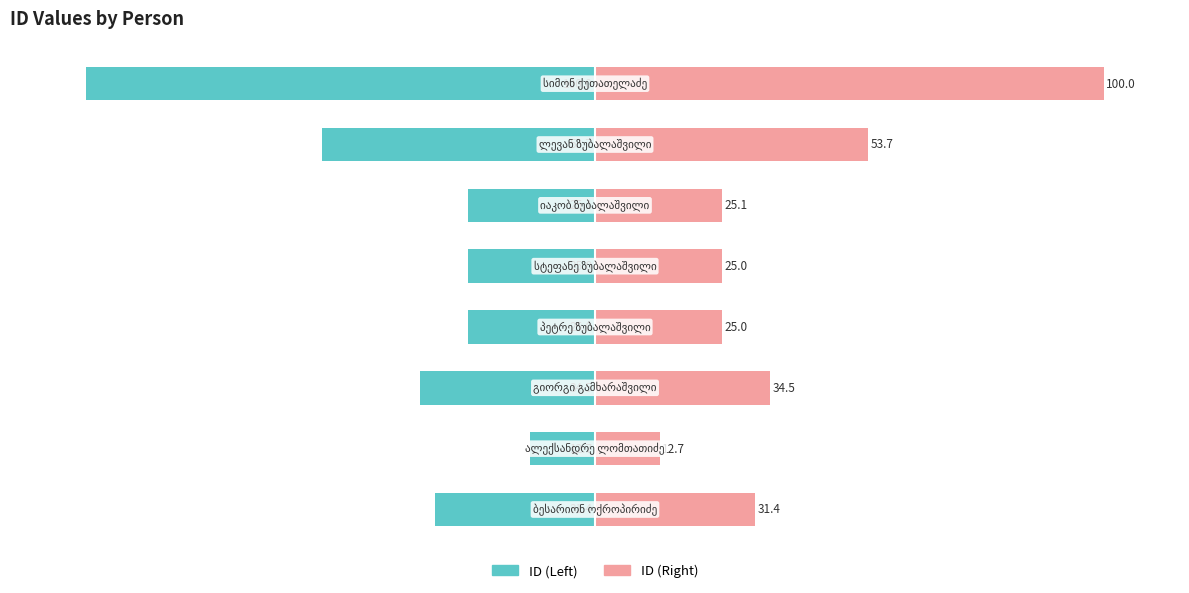

How many bars are there in each group?

2